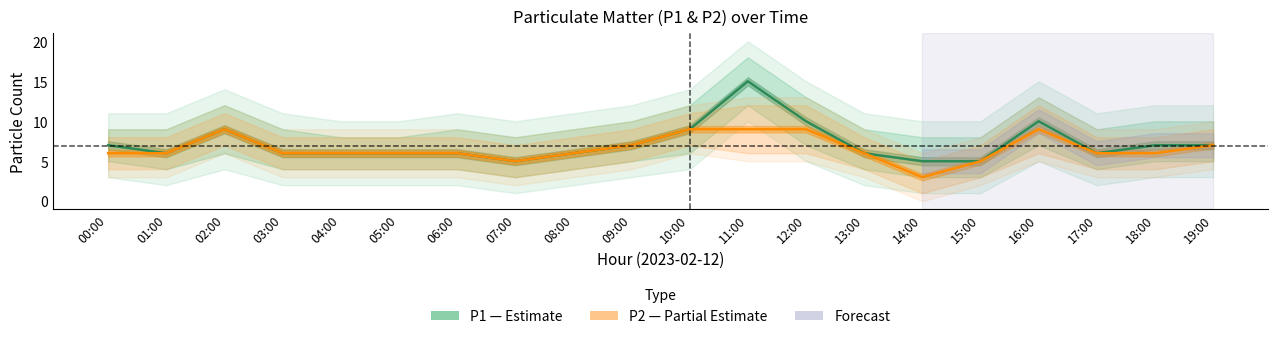

Which series changed the most between 07:00 and 17:00?

P1